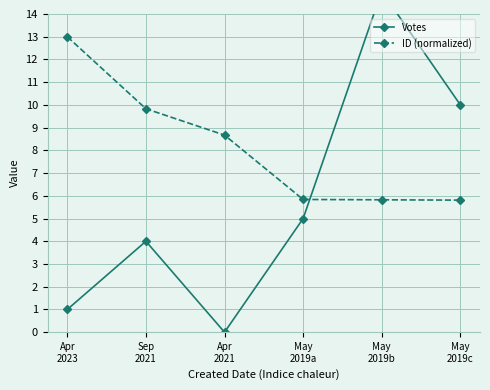

At which category is the sum across all series the highest?

May
2019b